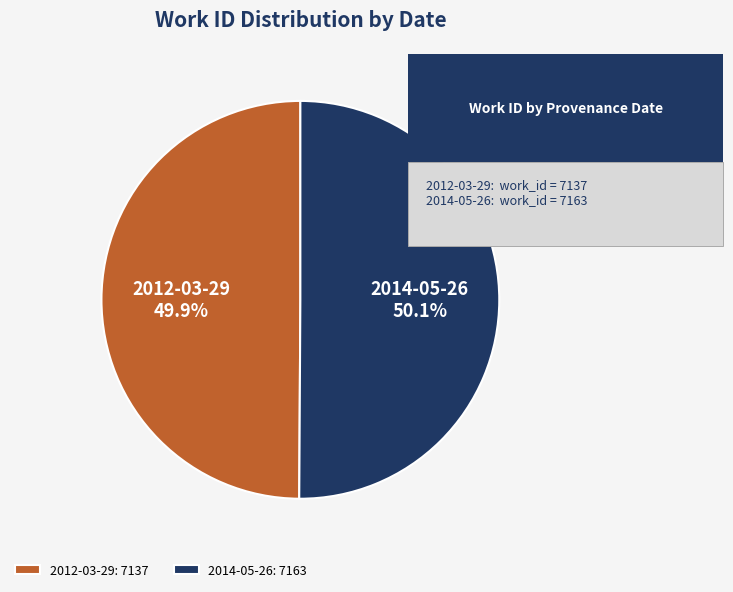

How much of the chart is everything except 2014-05-26?

49.9%